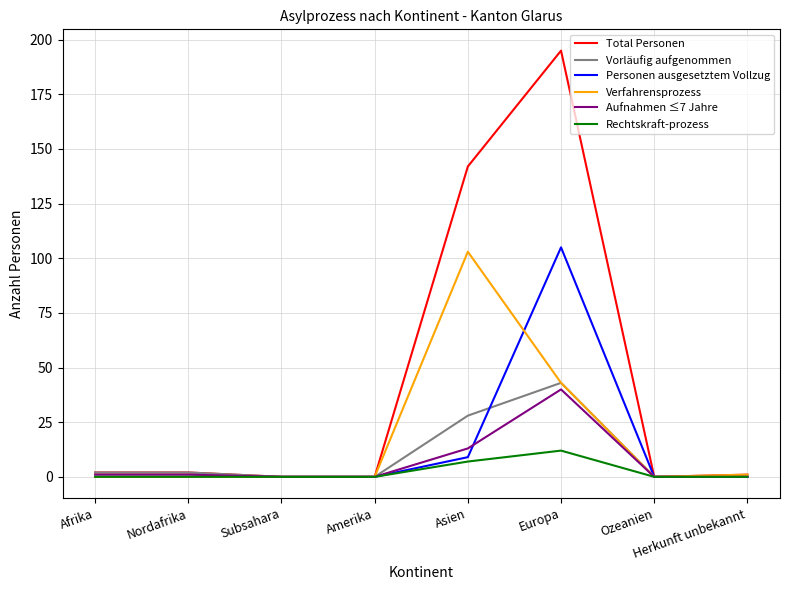

Which series has the largest range (max minus min)?

Total Personen